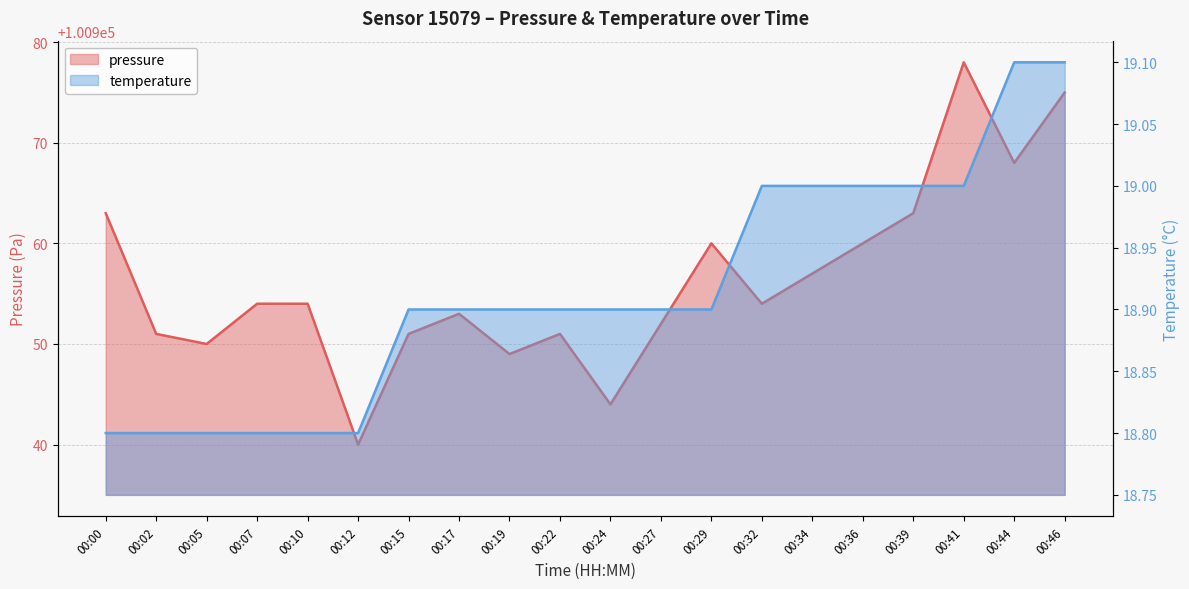

What value does the pressure series have at 00:17?

100953.0